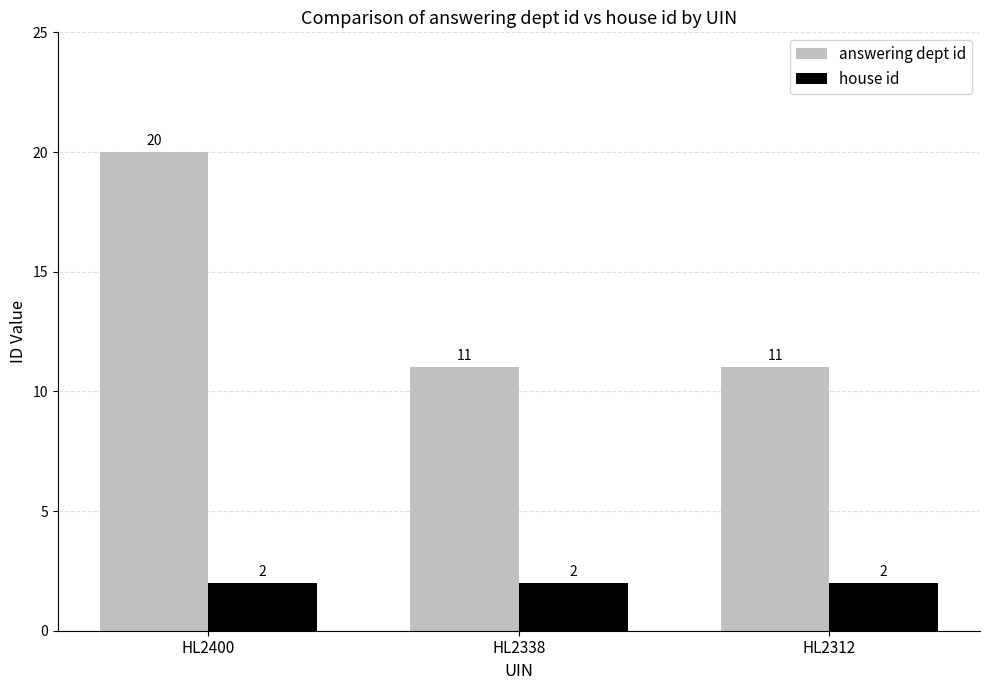

How many groups of bars are there?

3